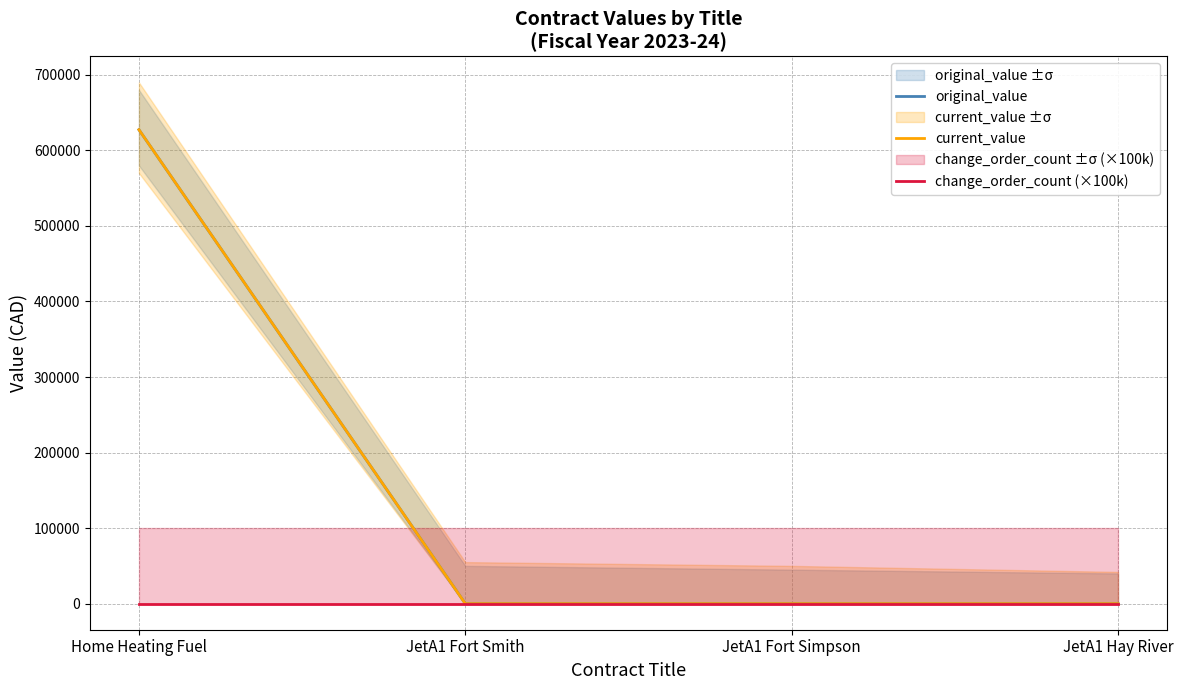

How many lines are shown in the chart?

3